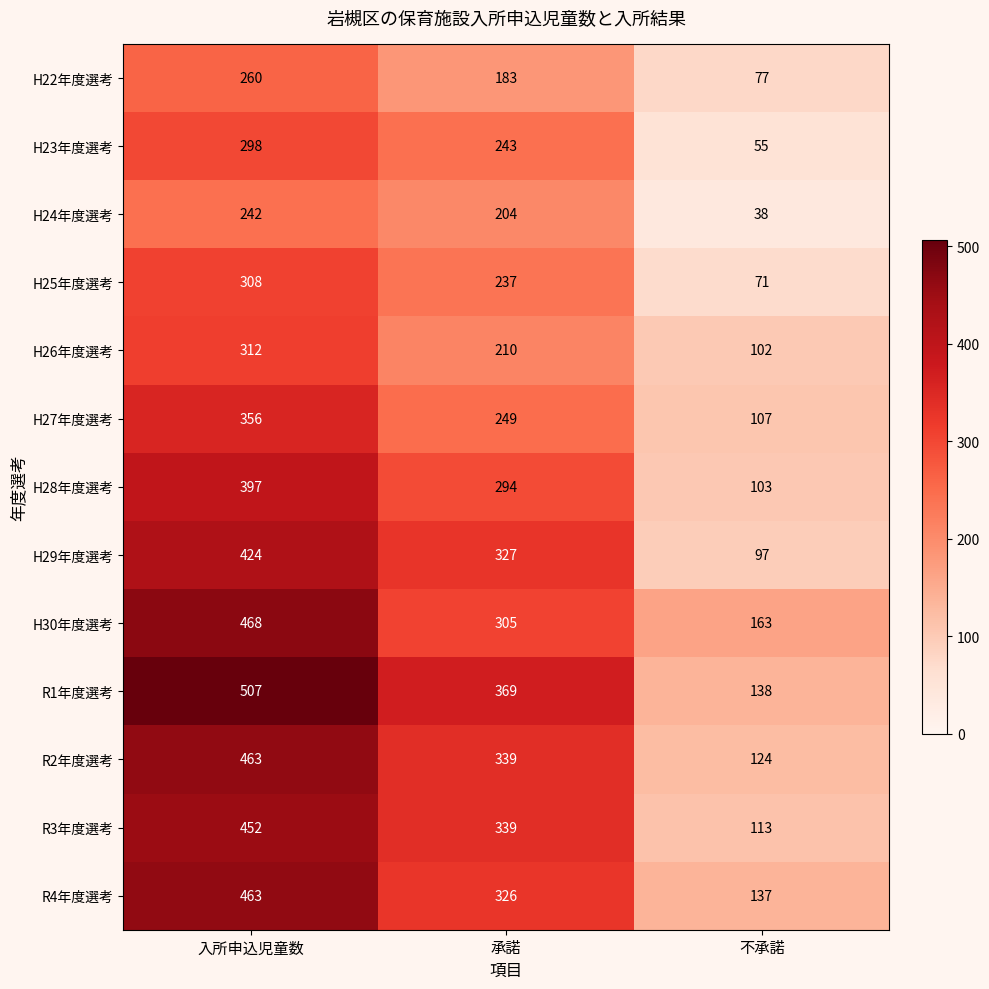

What is the difference between the second highest and minimum values in the H26年度選考 series?

108